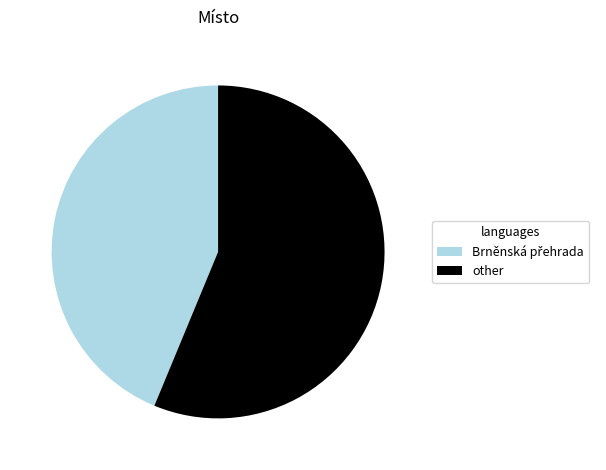

How many slices are in this pie chart?

2